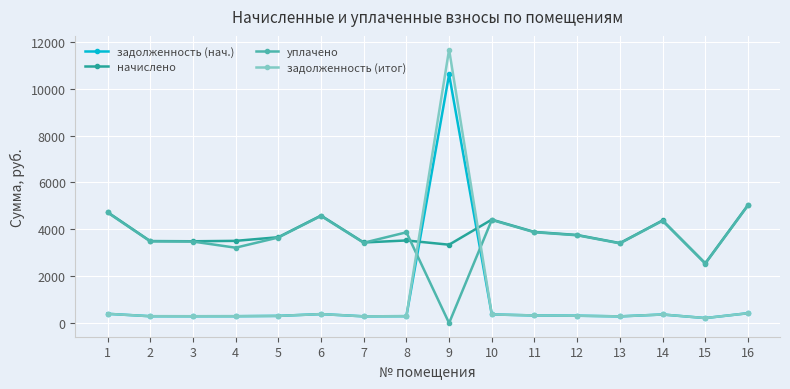

What is the value of the начислено point at the 4th from the left?

3507.8